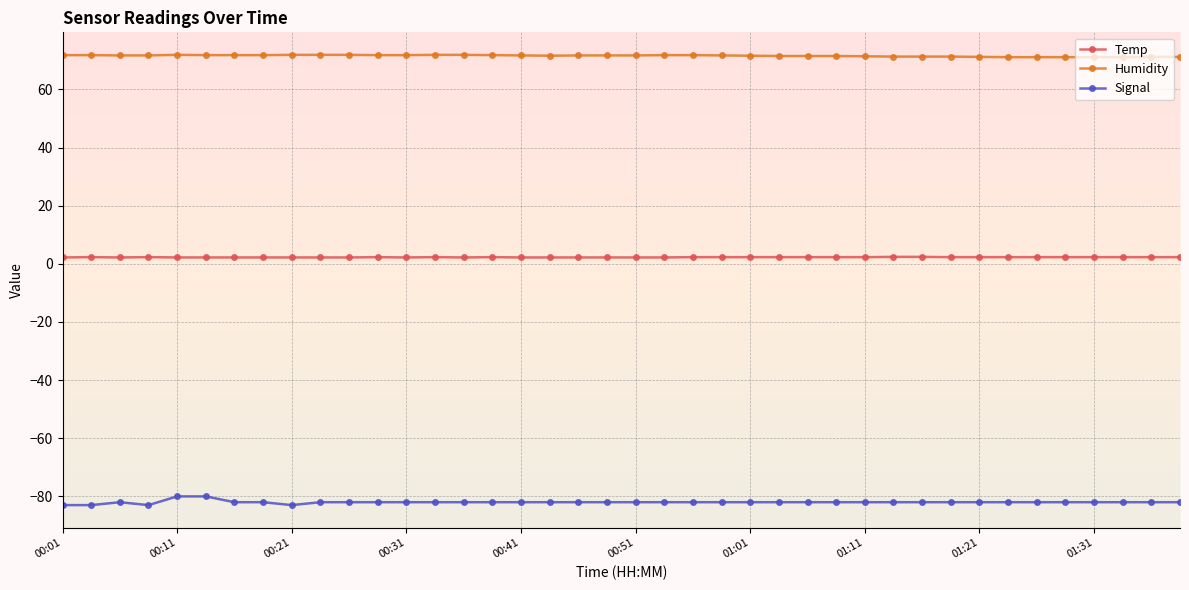

Which series has the largest total across all categories?

Humidity